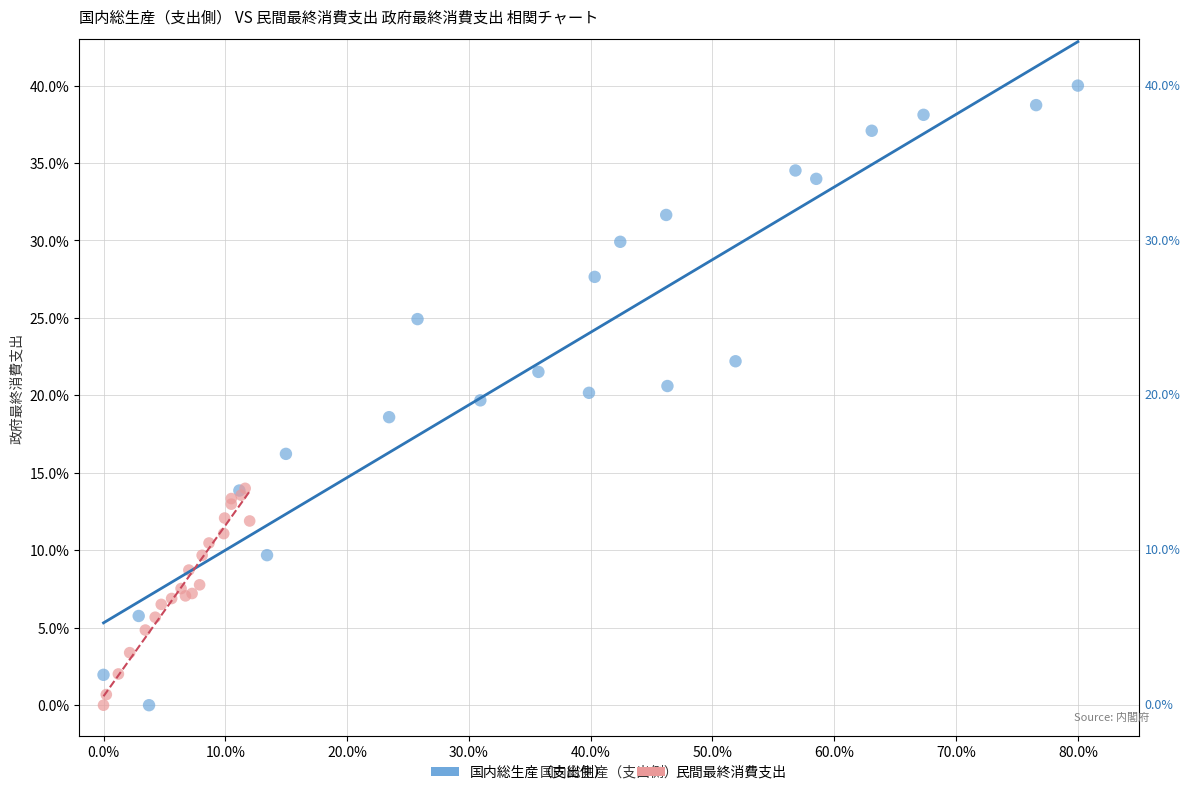

Which series has the widest spread of Y values?

国内総生産（支出側）